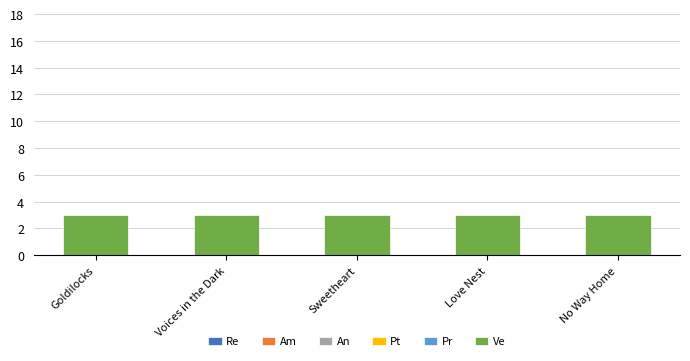

How many data points does each series have?

5